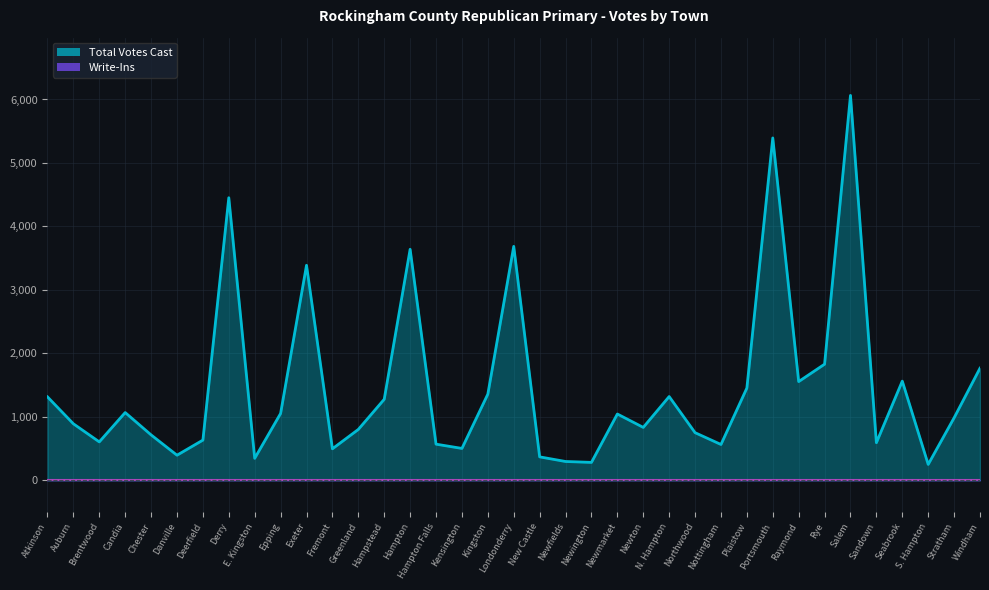

How many data points are less than 985?

18